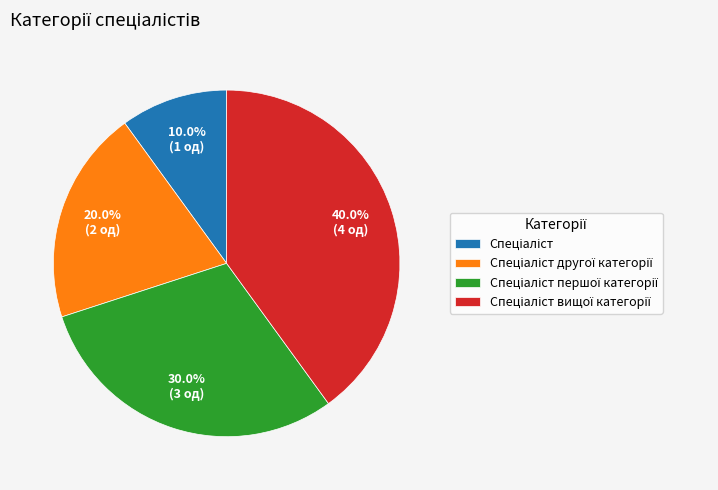

How many segments does this pie chart have?

4